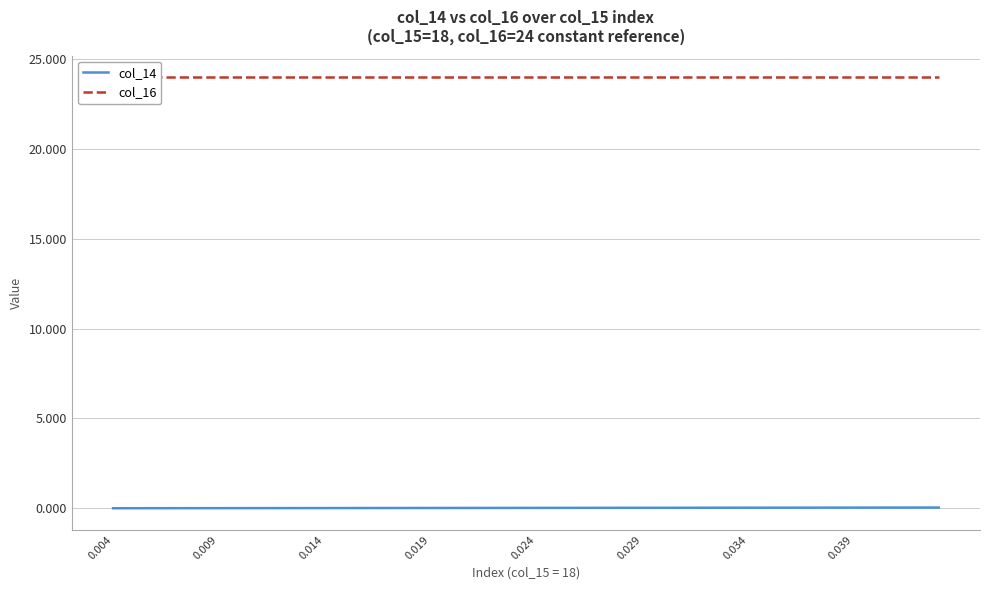

What is the total value across all series at 0.004?

24.0